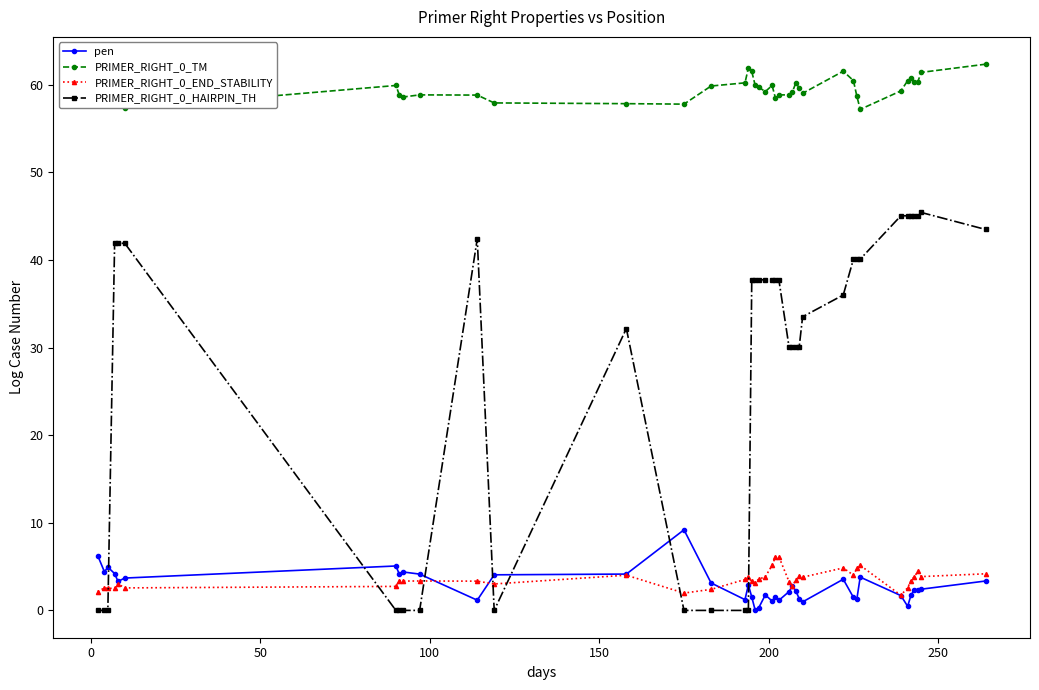

True or false: PRIMER_RIGHT_0_END_STABILITY has more than 0 points higher than both neighbors.

True